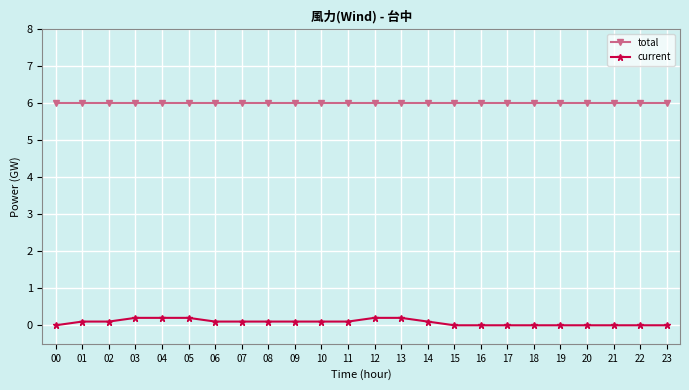

What is the greatest value displayed?

6.0